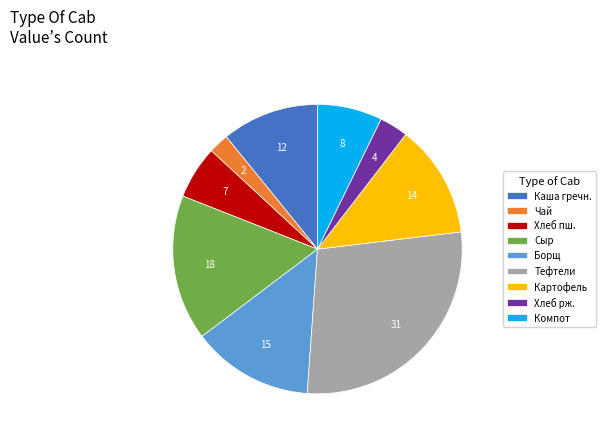

Do Каша гречн. and Сыр together represent more than half of the pie?

No